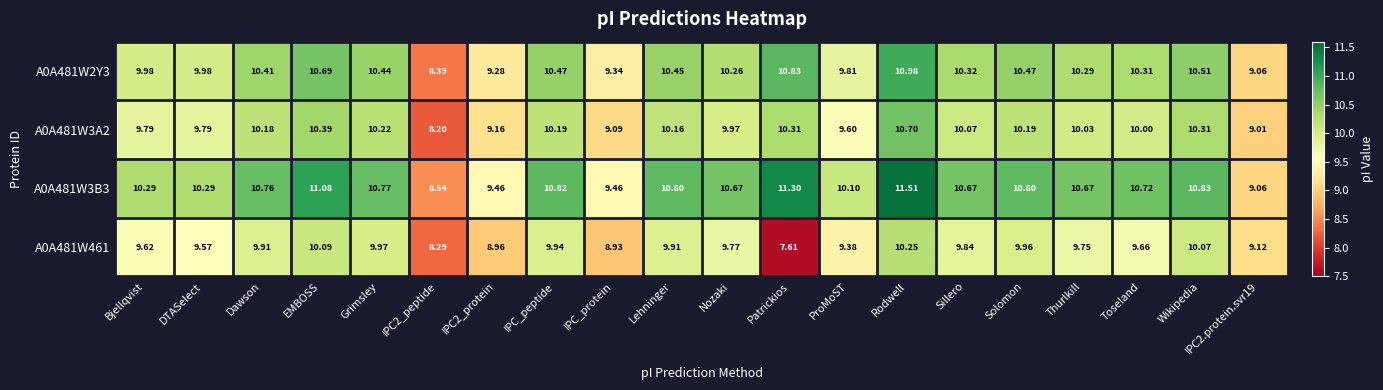

Where does the A0A481W2Y3 series first go above 10?

Dawson